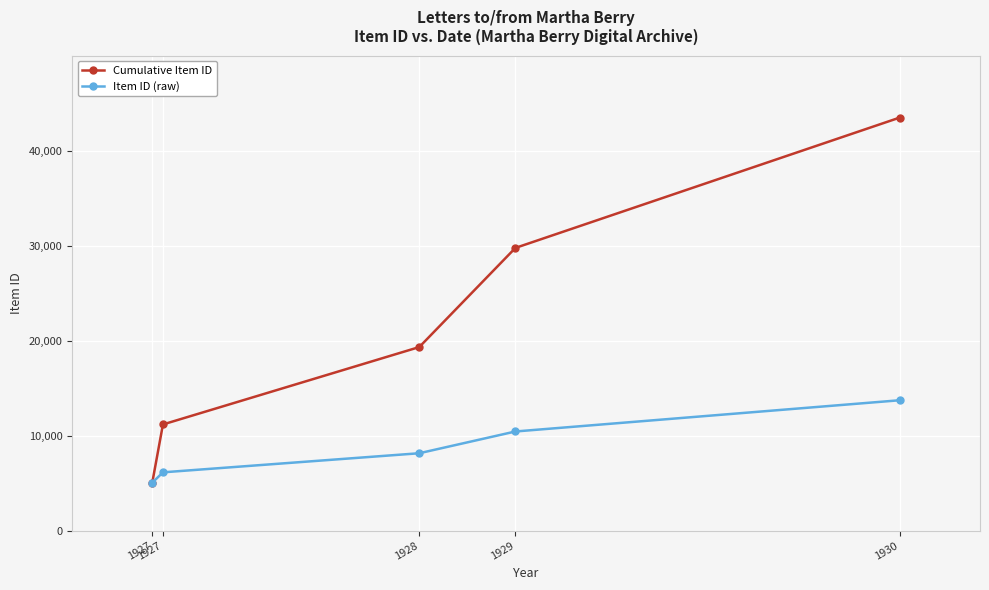

Which category has the highest value in the Cumulative Item ID series?

1930